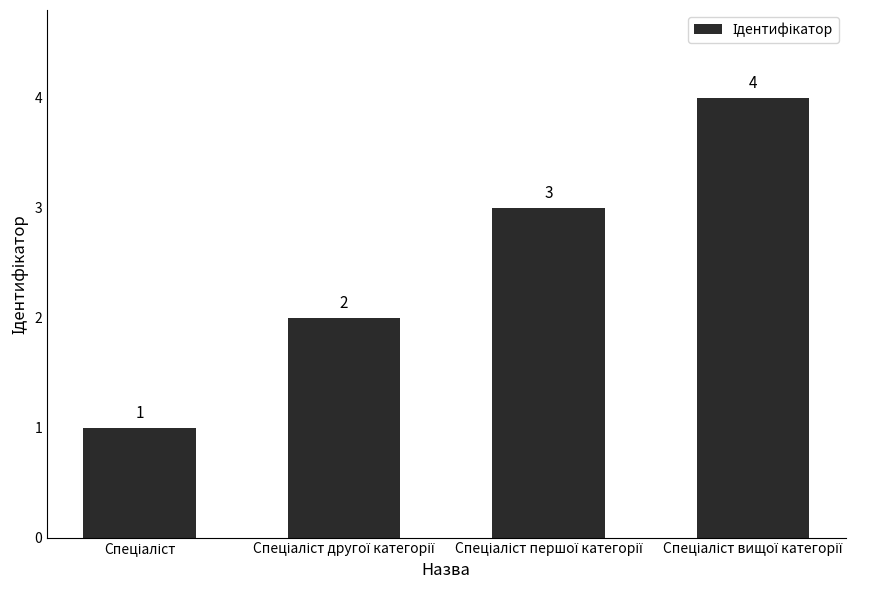

What is the maximum value shown in the chart?

4